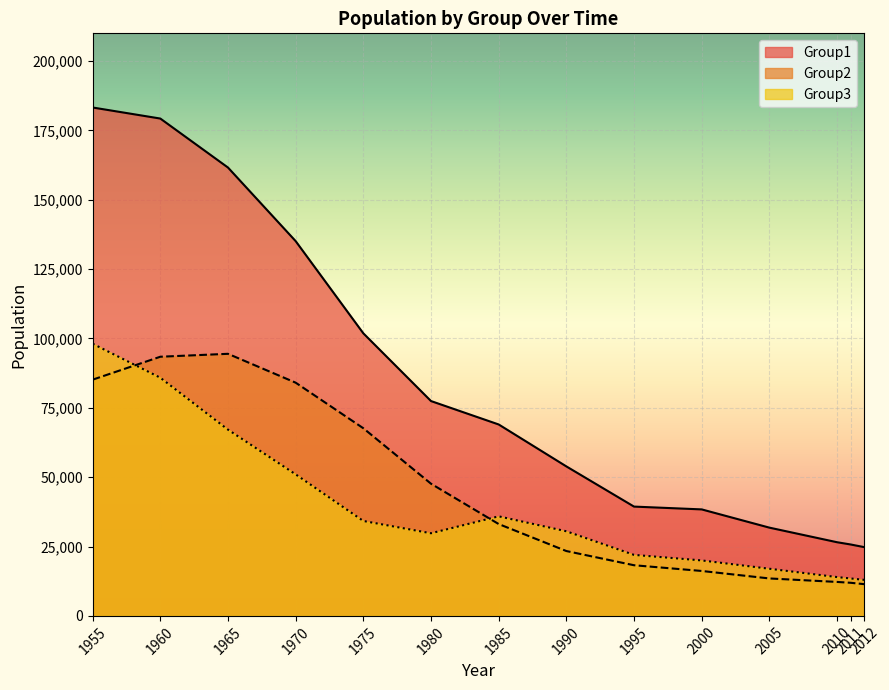

True or false: Group1 and Group3 intersect in this chart.

False